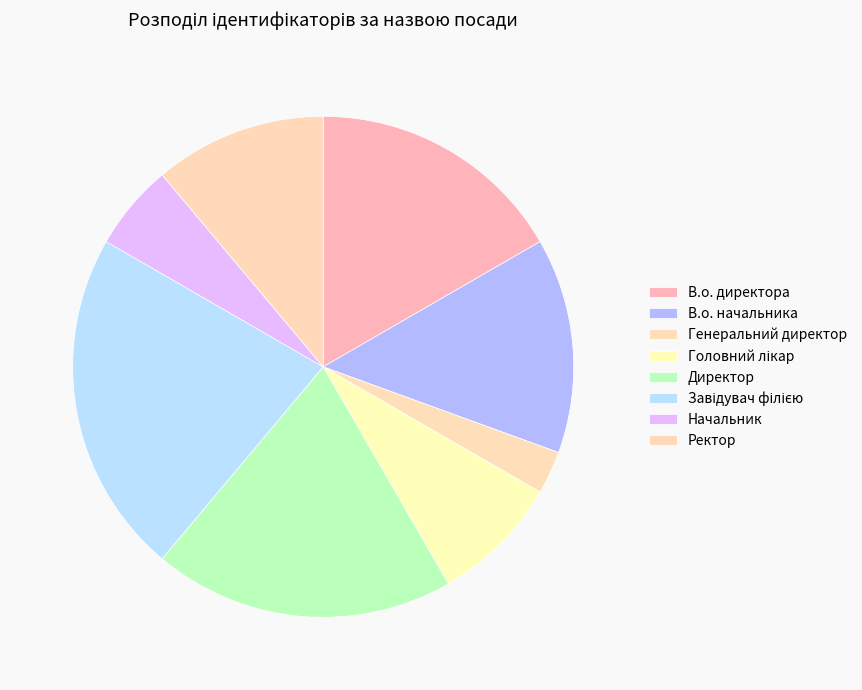

How many segments does this pie chart have?

8